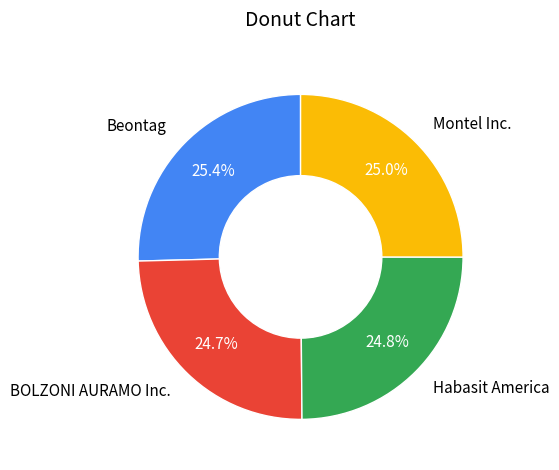

What is the ratio of the value at BOLZONI AURAMO Inc. to the value at Habasit America?

1.0